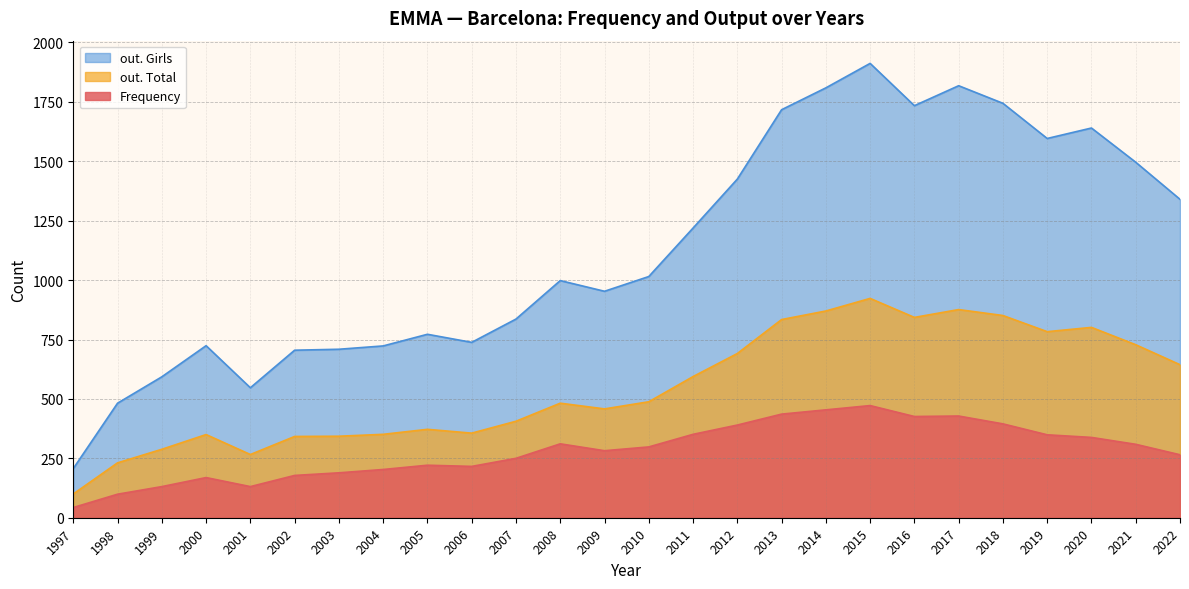

The value of out. Total at 2002 is 167. True or false?

False